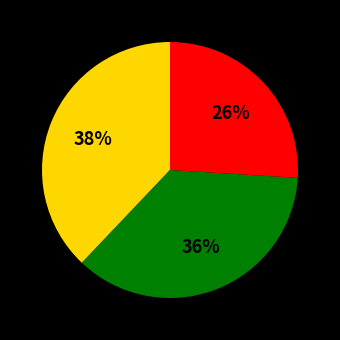

How many segments does this pie chart have?

3